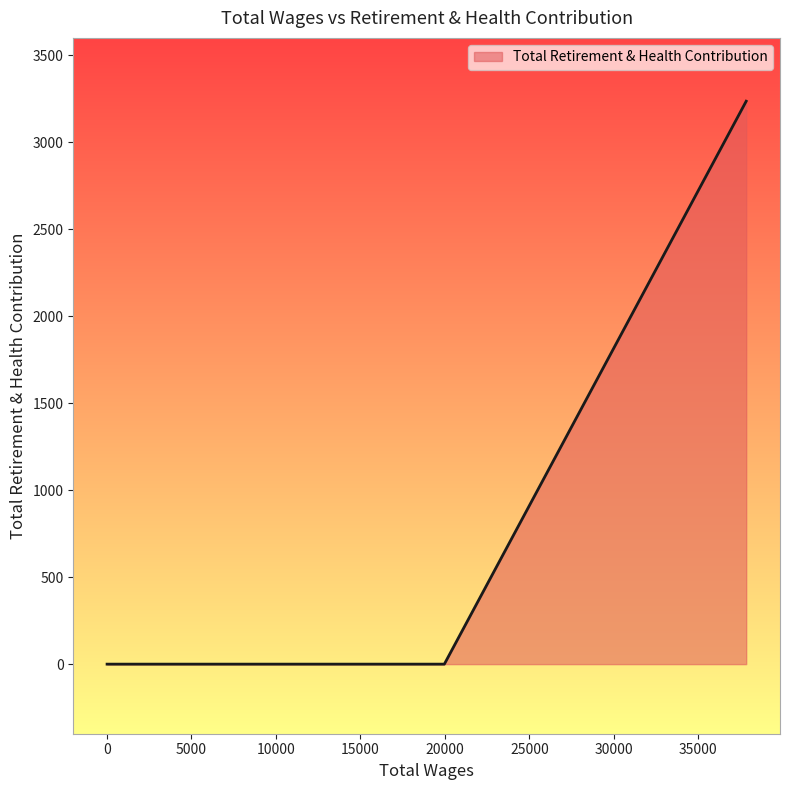

What is the difference between the maximum and minimum values?

3236